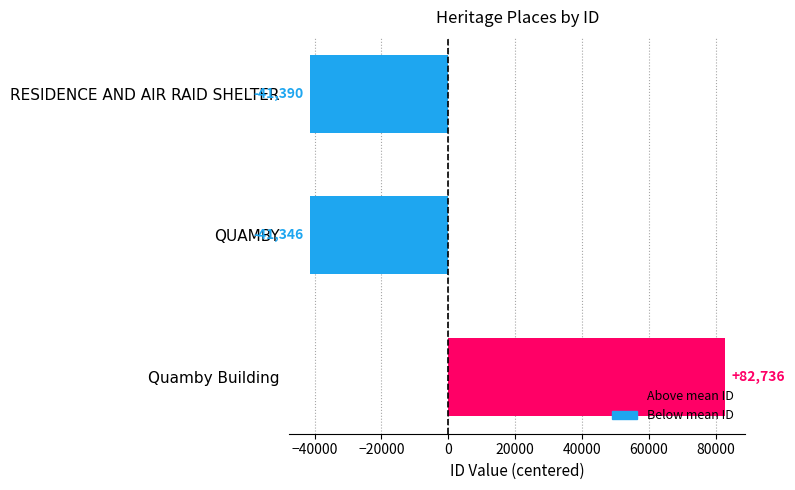

True or false: the data shows 16681 at Quamby Building.

False